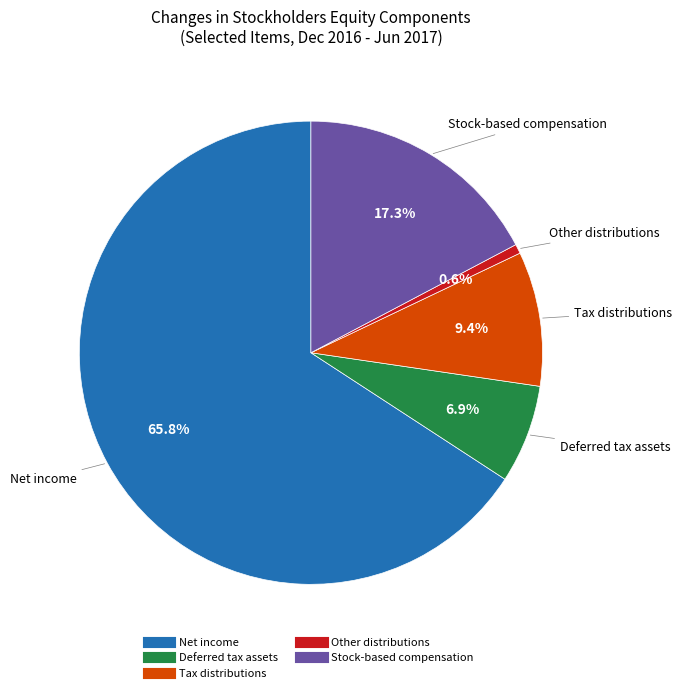

How many slices are in this pie chart?

5